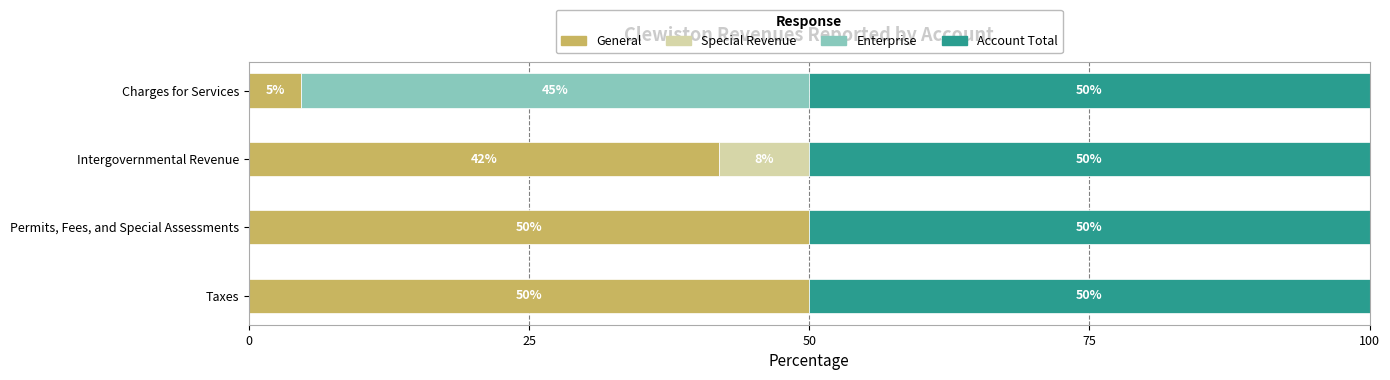

What value does the General series have at Intergovernmental Revenue?

42.0